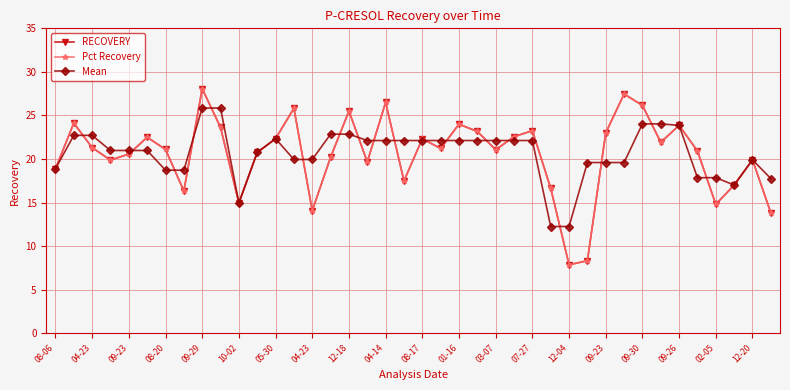

What is the minimum value shown in the chart?

7.9